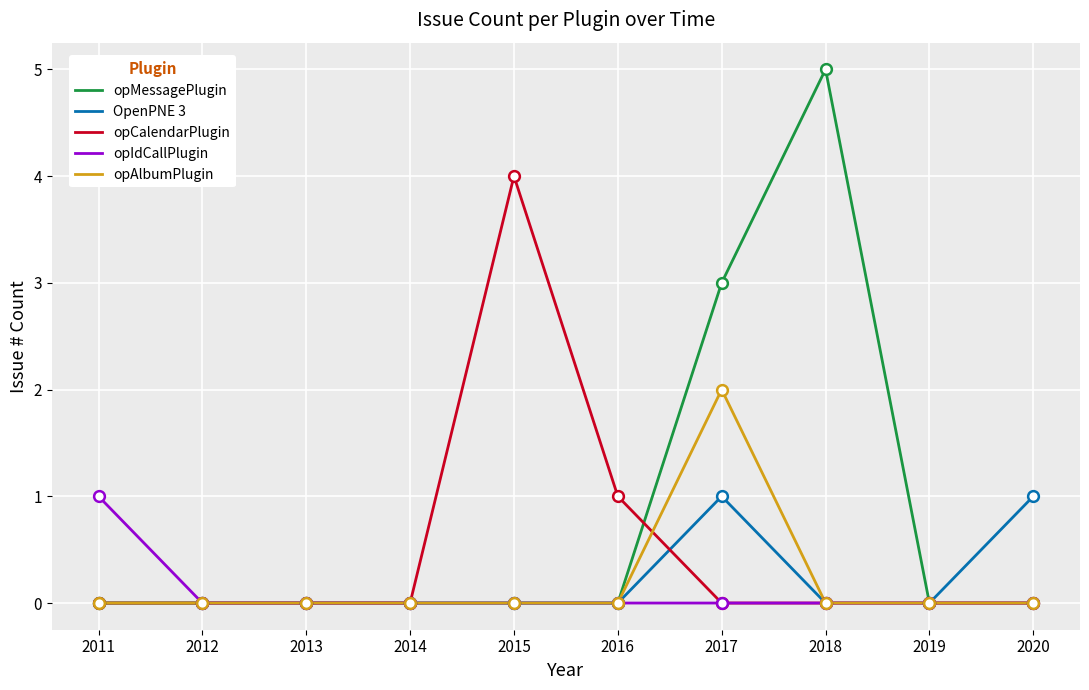

Which series changed the most between 2017 and 2020?

opMessagePlugin